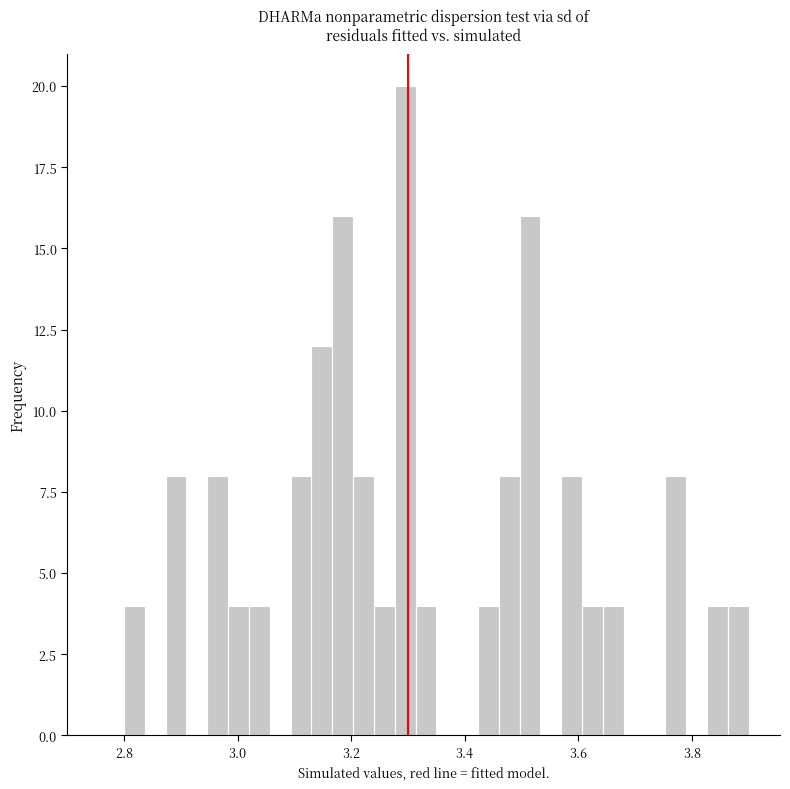

Around what value on the x-axis is the tallest bar? Give the approximate position of its centre, as read against the axis.

3.30